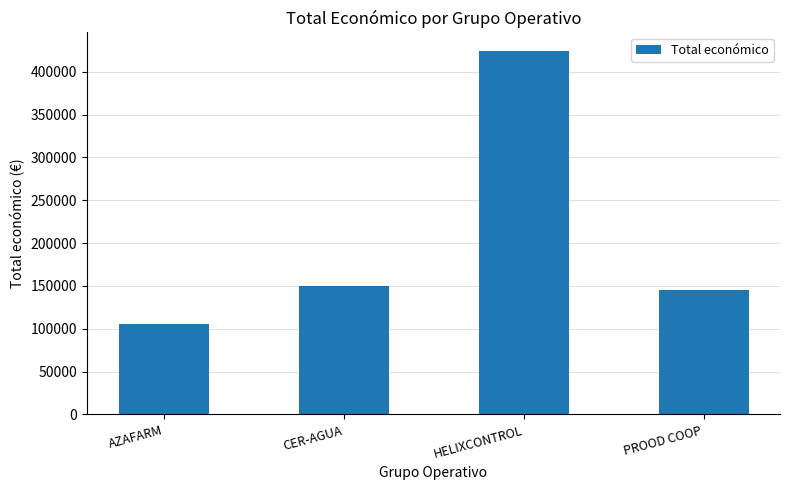

Does the chart contain stacked bars?

No